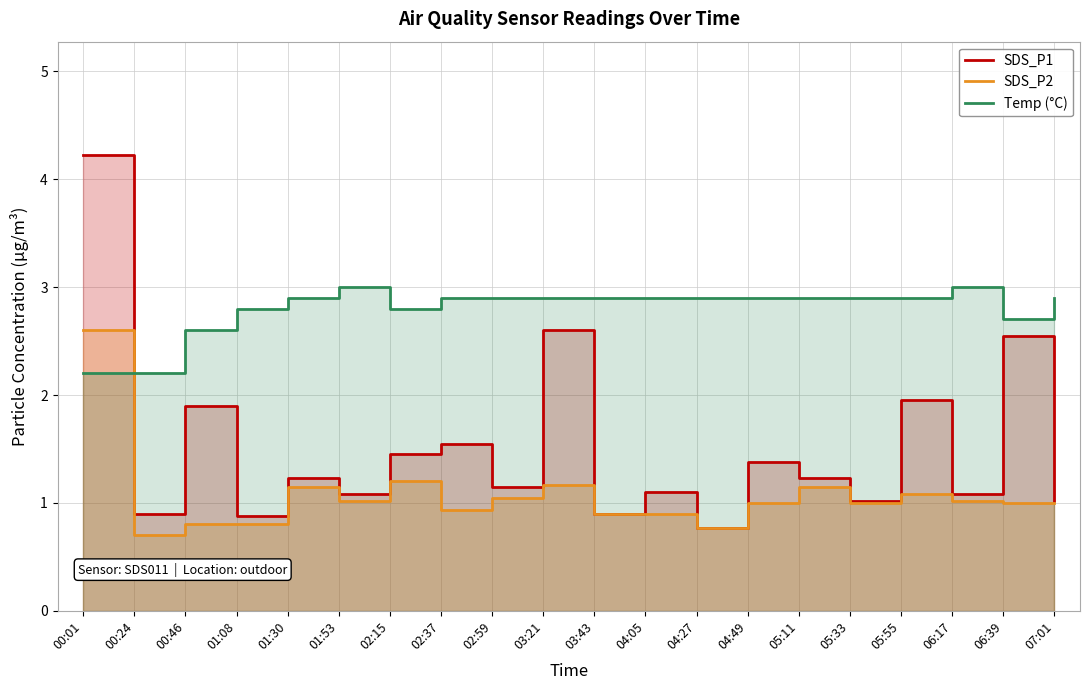

Reading left to right, transcribe all the data shown in this chart.

SDS_P1: 4.2	0.9	1.9	0.9	1.2	1.1	1.4	1.6	1.1	2.6	0.9	1.1	0.8	1.4	1.2	1.0	1.9	1.1	2.5	1.0
SDS_P2: 2.6	0.7	0.8	0.8	1.1	1.0	1.2	0.9	1.1	1.2	0.9	0.9	0.8	1.0	1.1	1.0	1.1	1.0	1.0	1.0
Temp (°C): 2.2	2.2	2.6	2.8	2.9	3.0	2.8	2.9	2.9	2.9	2.9	2.9	2.9	2.9	2.9	2.9	2.9	3.0	2.7	2.9